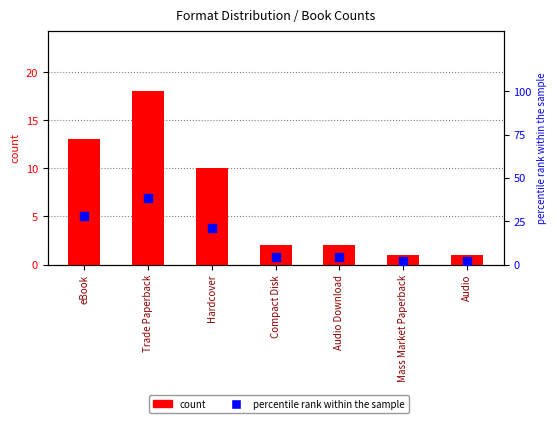

At how many categories does at least one series exceed 28?

1